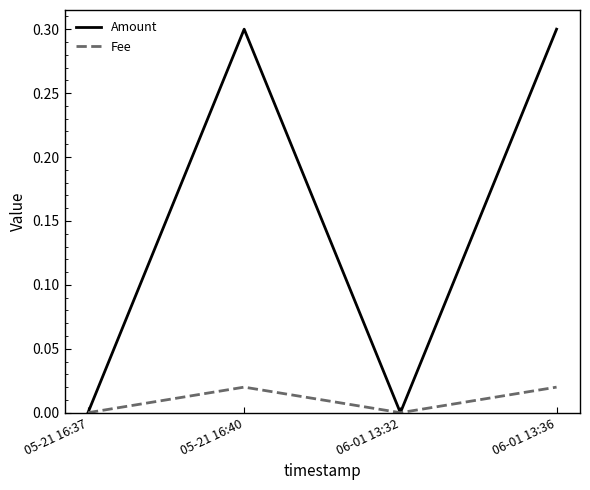

Rank the series by their maximum value, from highest to lowest.

Amount, Fee